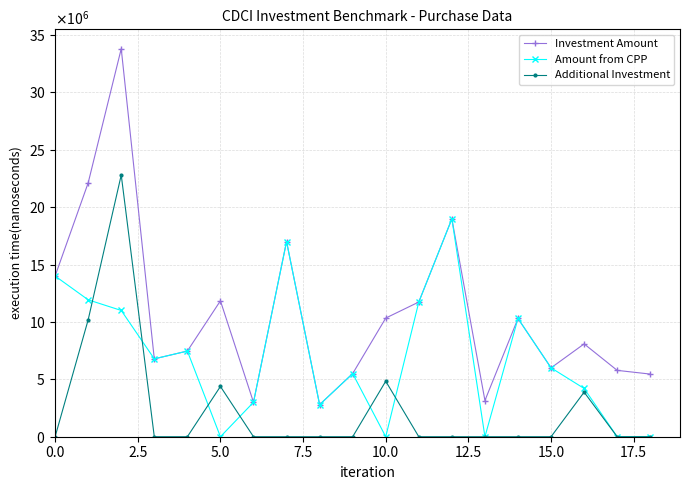

Is this an area chart (filled region under the line)?

No